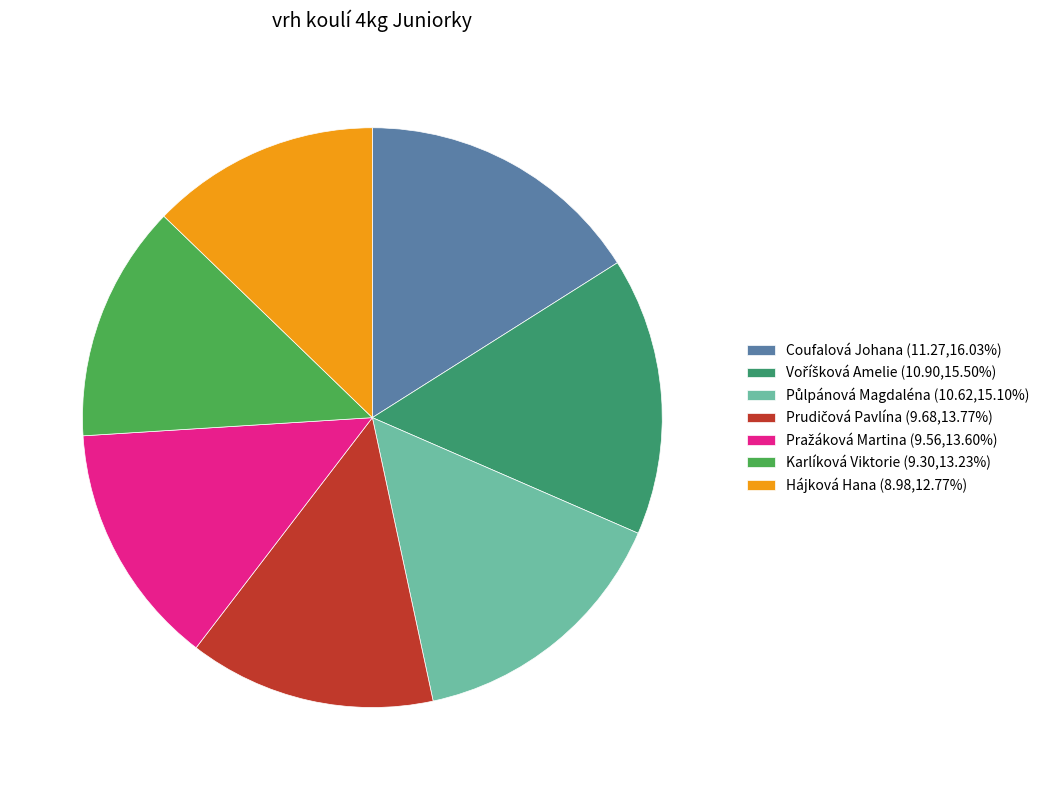

Does Hájková Hana (8.98,12.77%) account for over 50% of the chart?

No